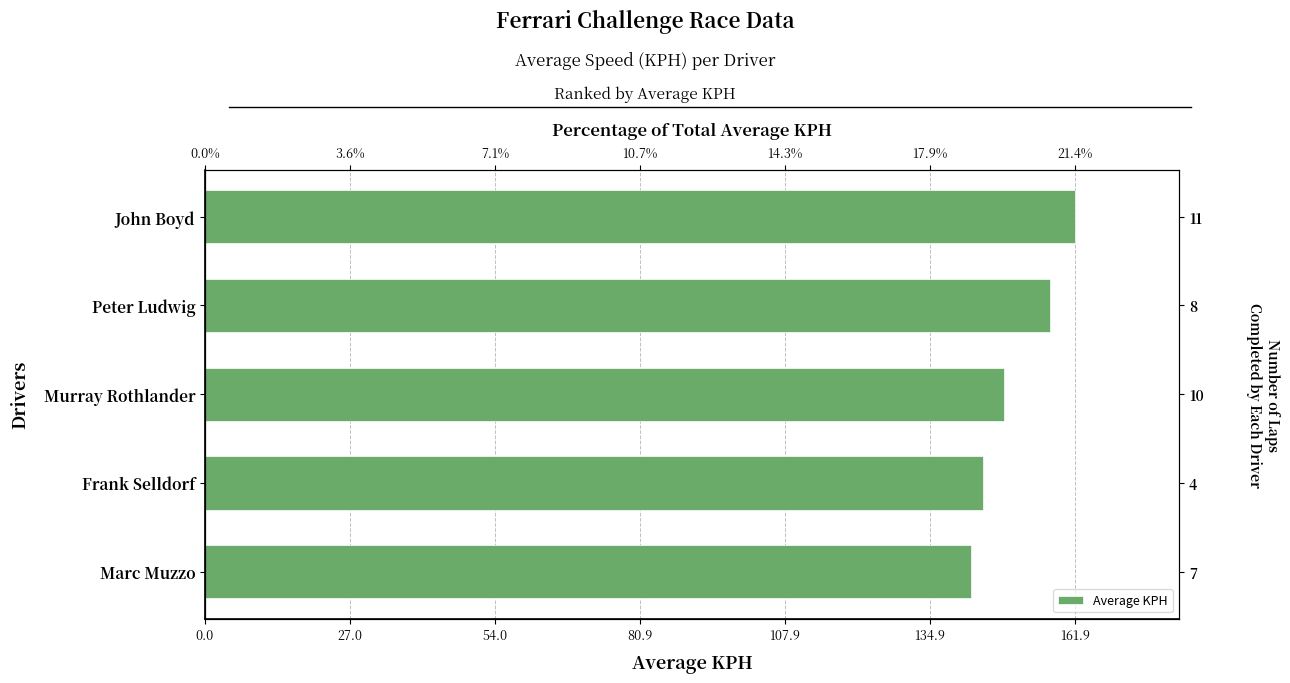

What is the change in value from Marc Muzzo to John Boyd?

+19.3